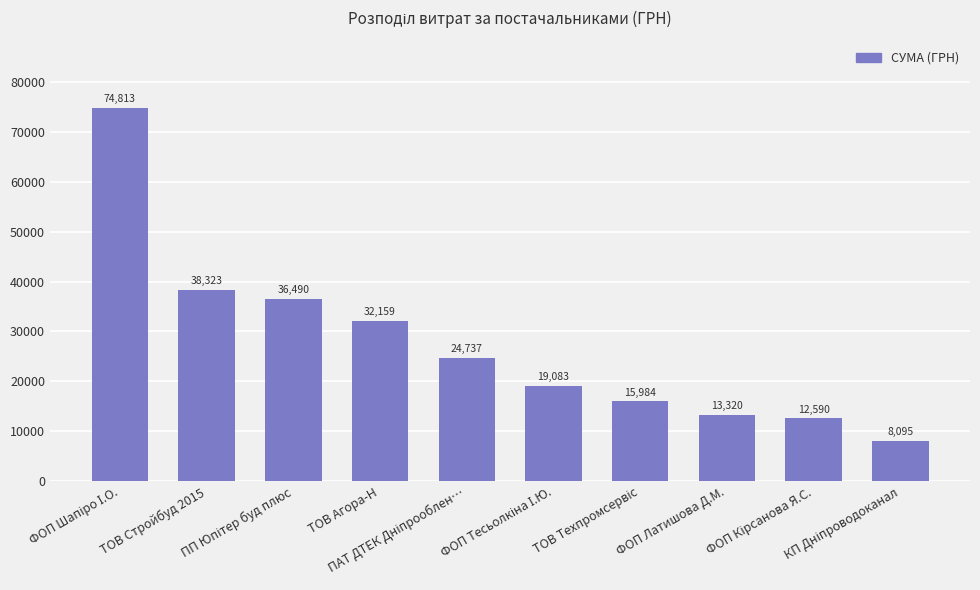

What is the maximum value shown in the chart?

74813.1